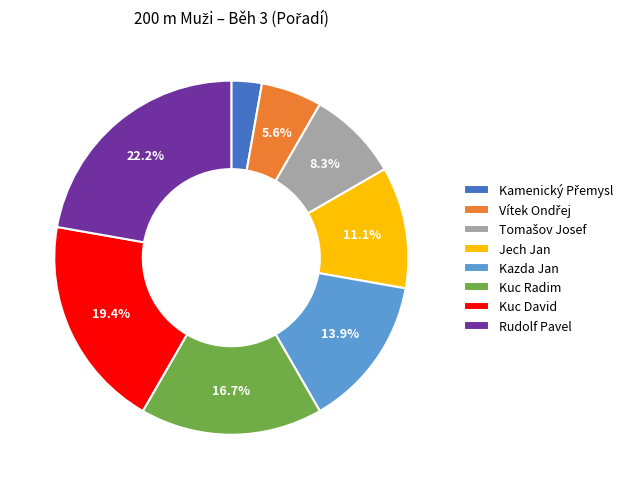

Which category has the biggest portion of the pie?

Rudolf Pavel